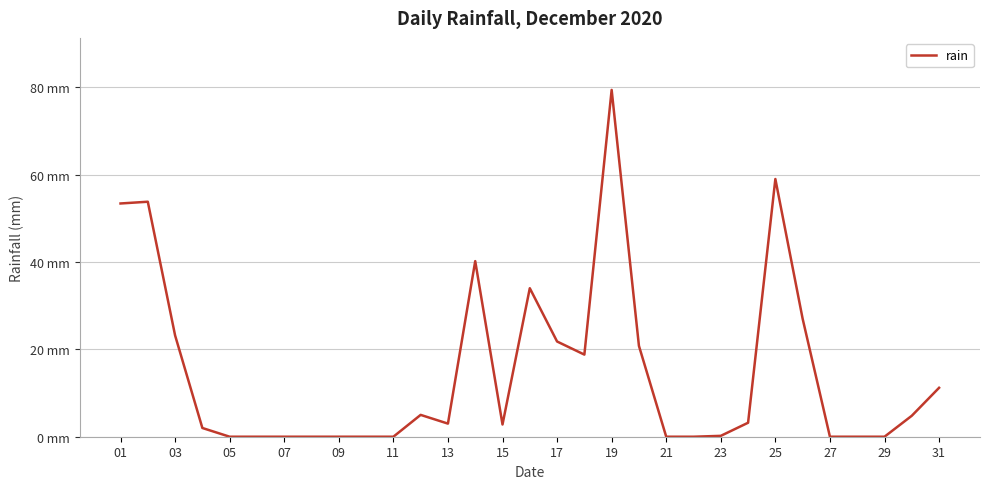

Which label corresponds to the smallest value in the chart?

05